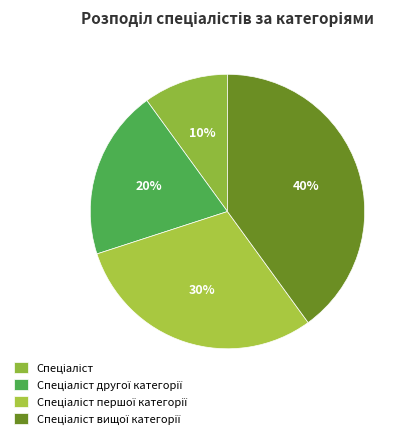

What portion of the pie excludes Спеціаліст першої категорії?

70.0%